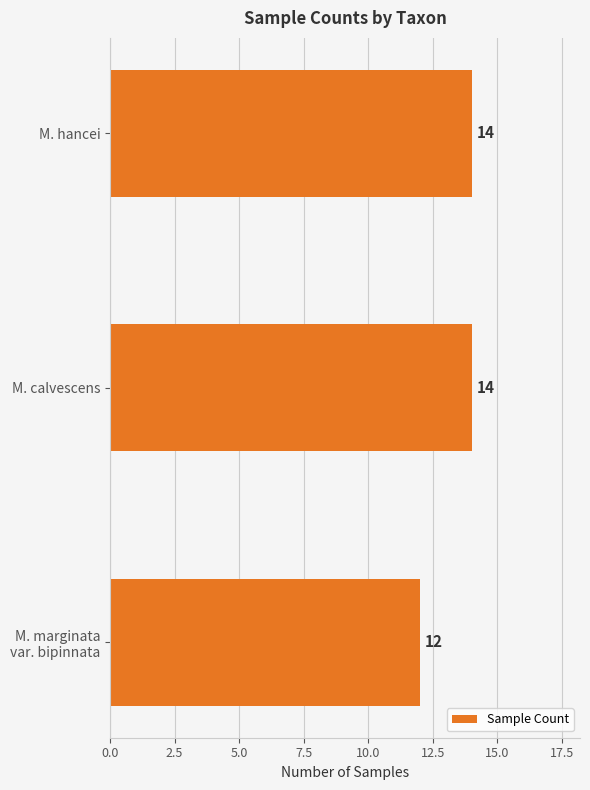

Approximately how many times larger is the value at M. calvescens compared to M. hancei?

1.0